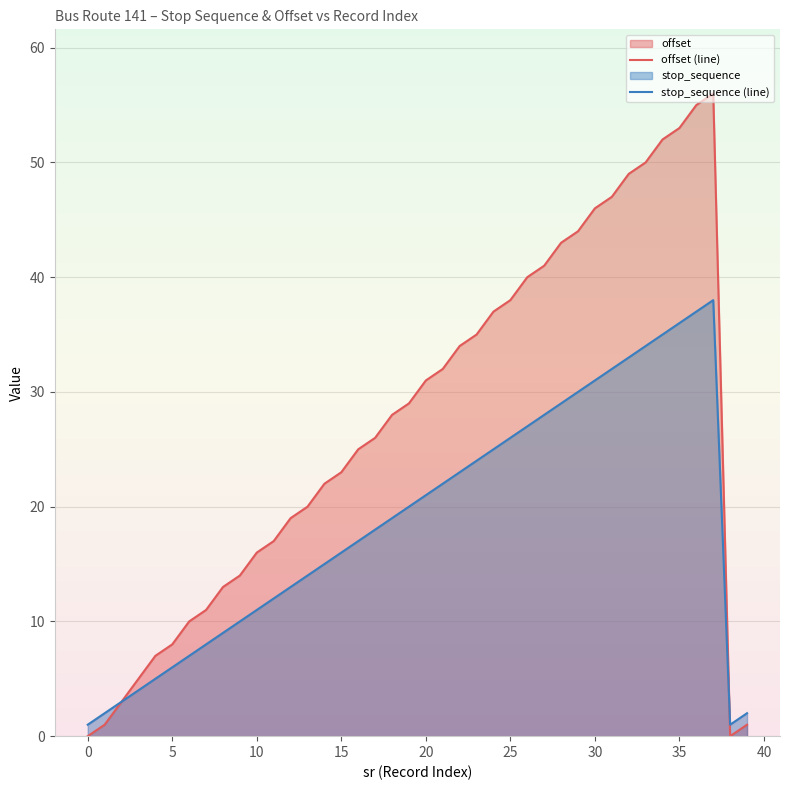

What is the difference between the second highest and second lowest values in the stop_sequence (line) series?

36